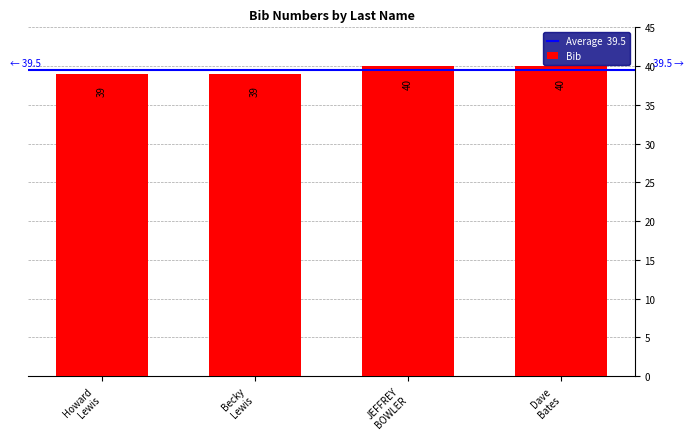

What is the minimum value shown in the chart?

39